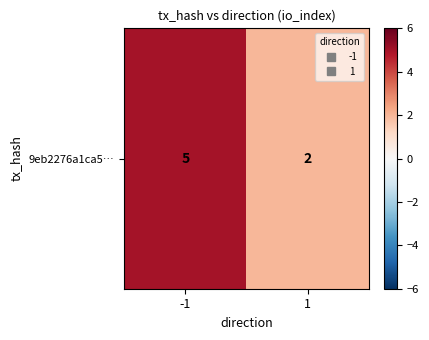

List the labels in order of value, largest first.

-1, 1